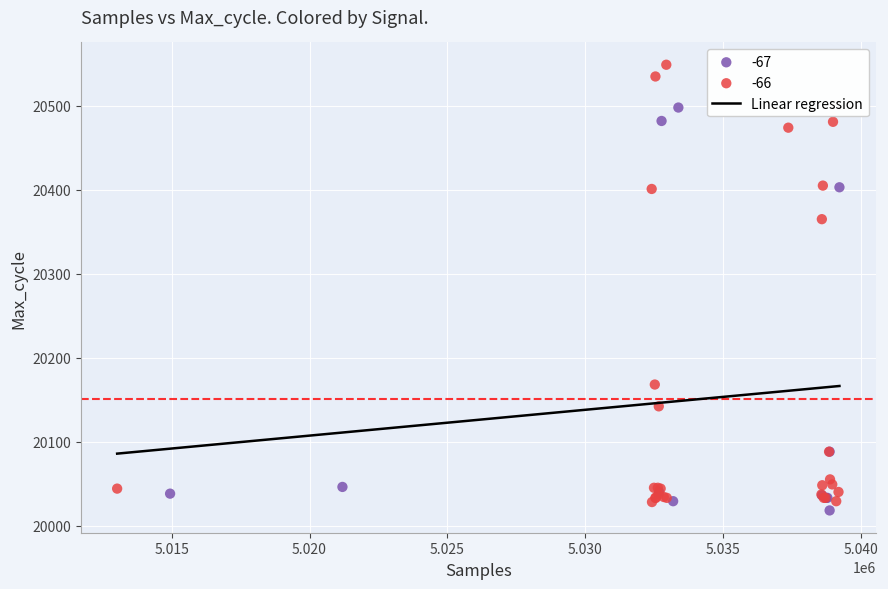

Which series has the widest spread of Y values?

-66